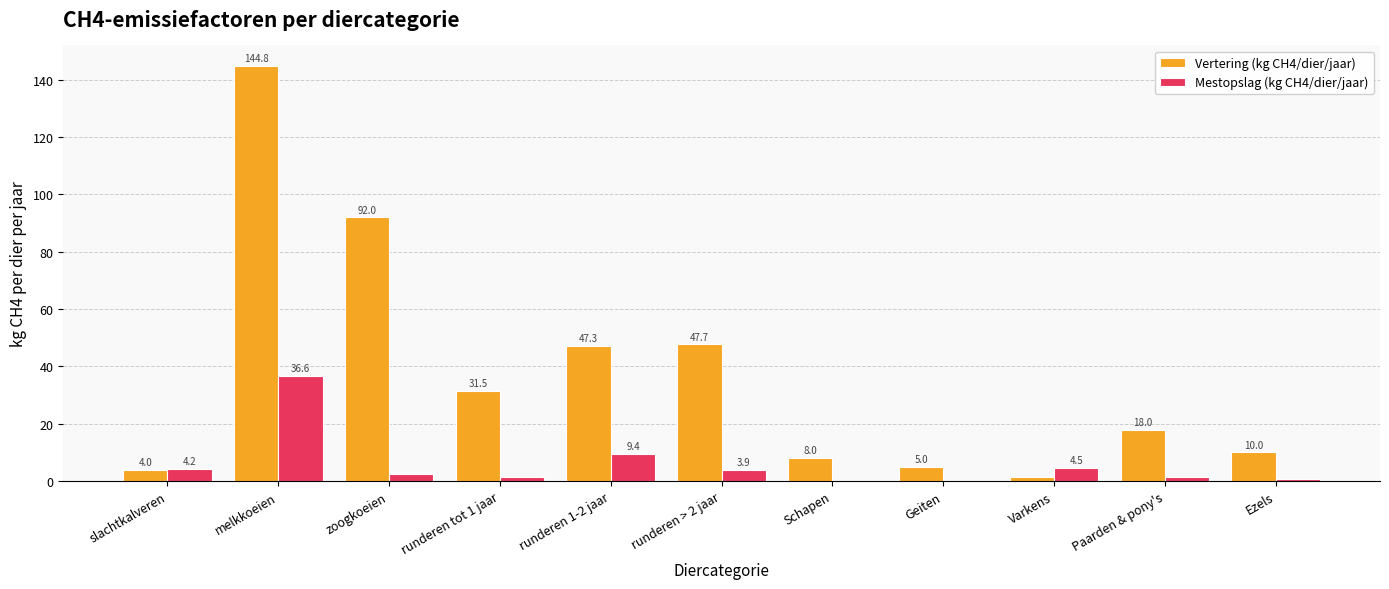

Is the value of Mestopslag (kg CH4/dier/jaar) at Schapen greater than the value of Vertering (kg CH4/dier/jaar) at Schapen?

No